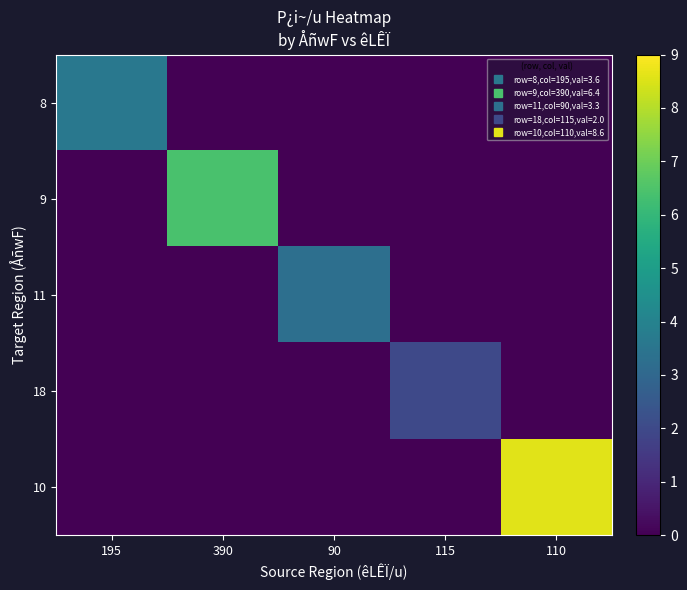

What is the total value across all series at 390?

6.4